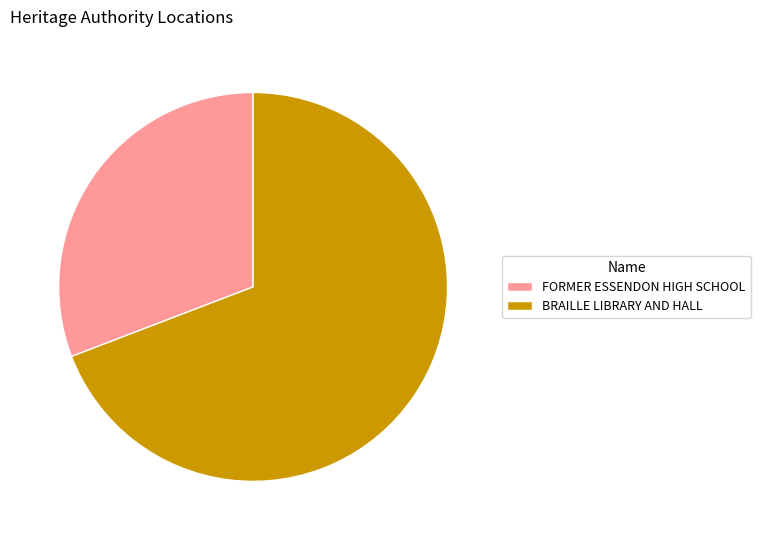

Is it true that FORMER ESSENDON HIGH SCHOOL is 44% of the pie?

False